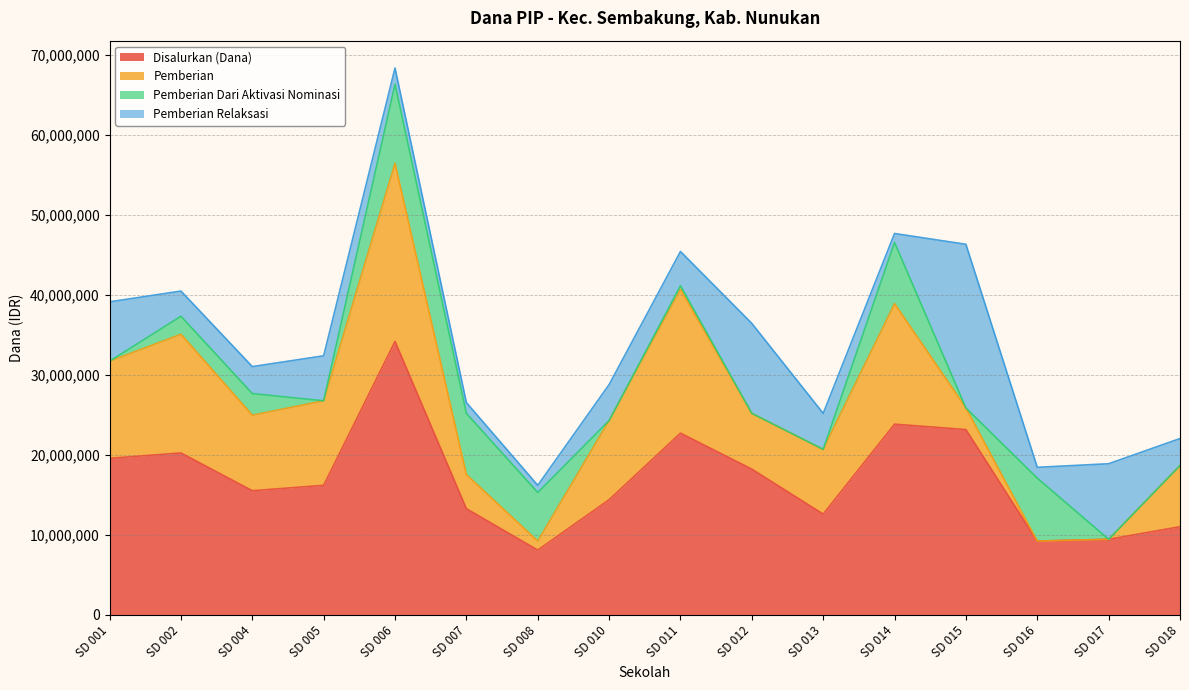

True or false: Disalurkan (Dana) and Pemberian Relaksasi intersect in this chart.

False